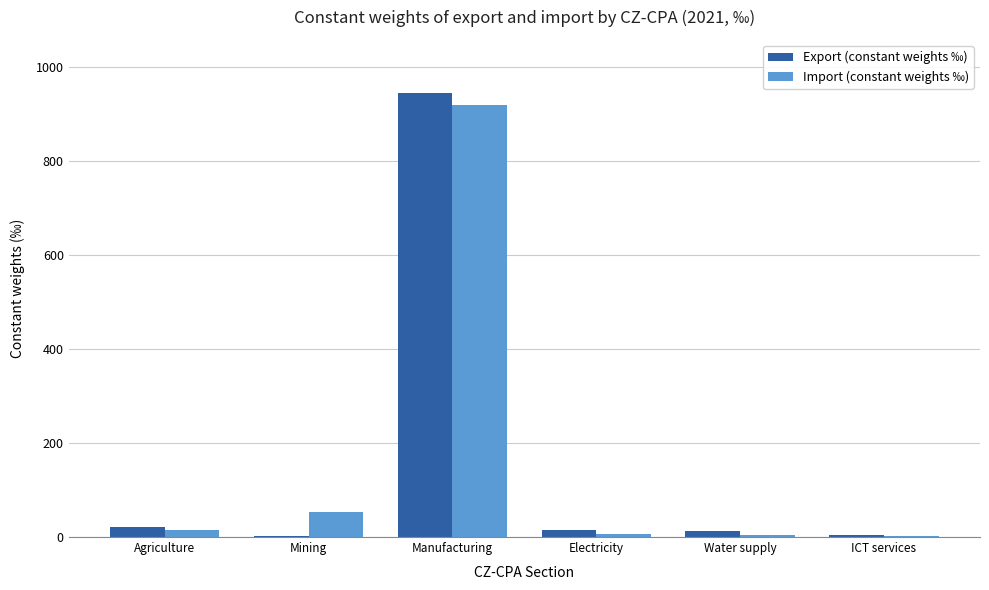

At which category does the chart reach its peak across all series?

Manufacturing